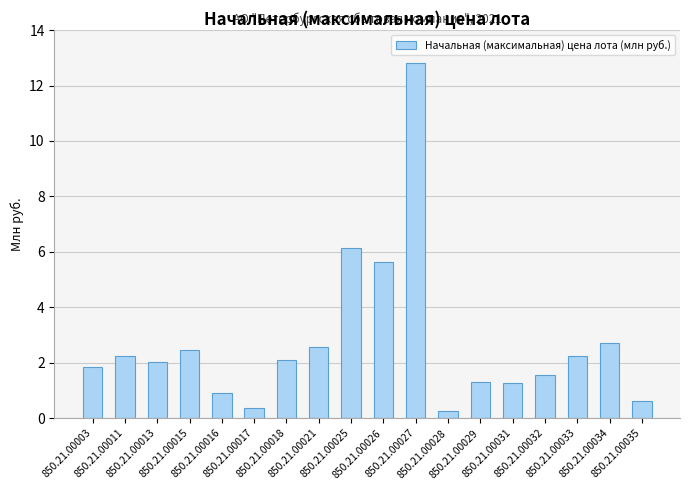

What is the value of the 2nd bar from the left?

2.2